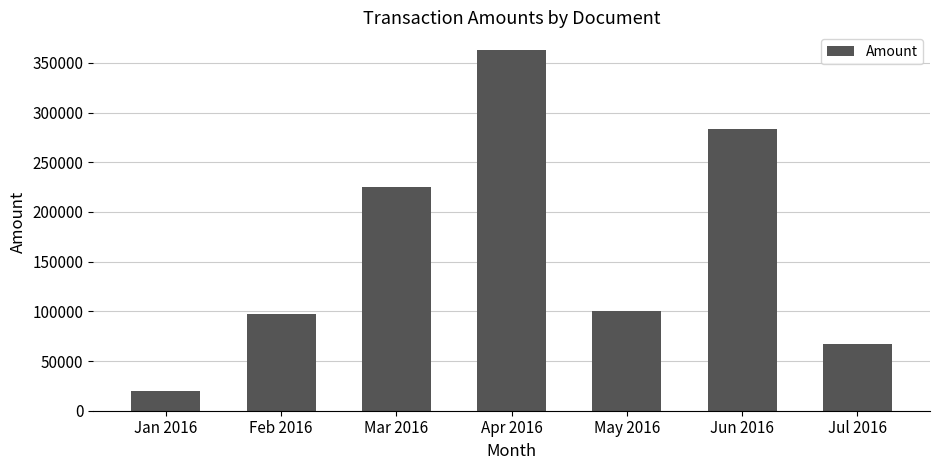

How many data points does each series have?

7